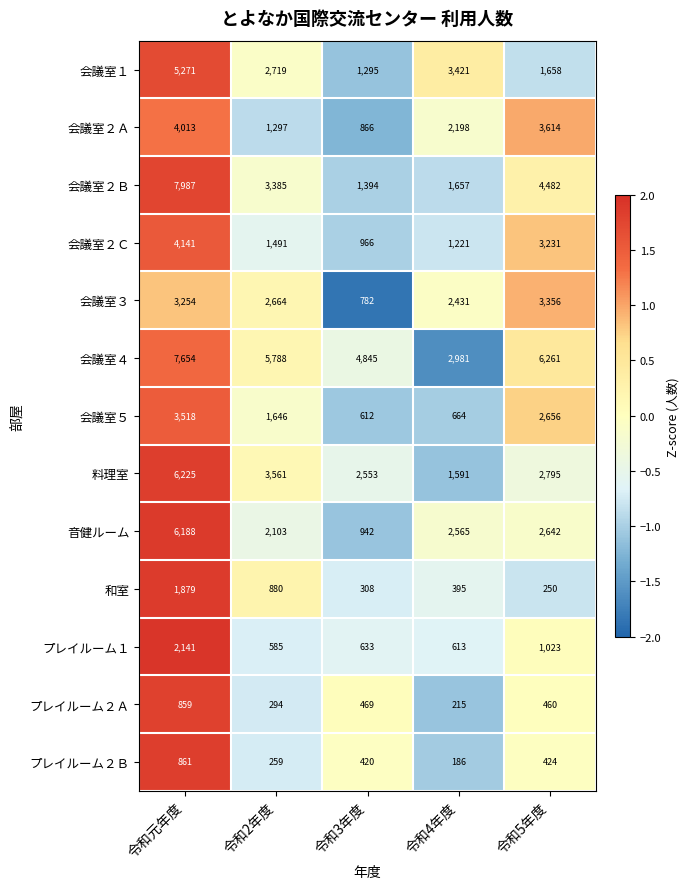

Count the number of data series in this chart.

13